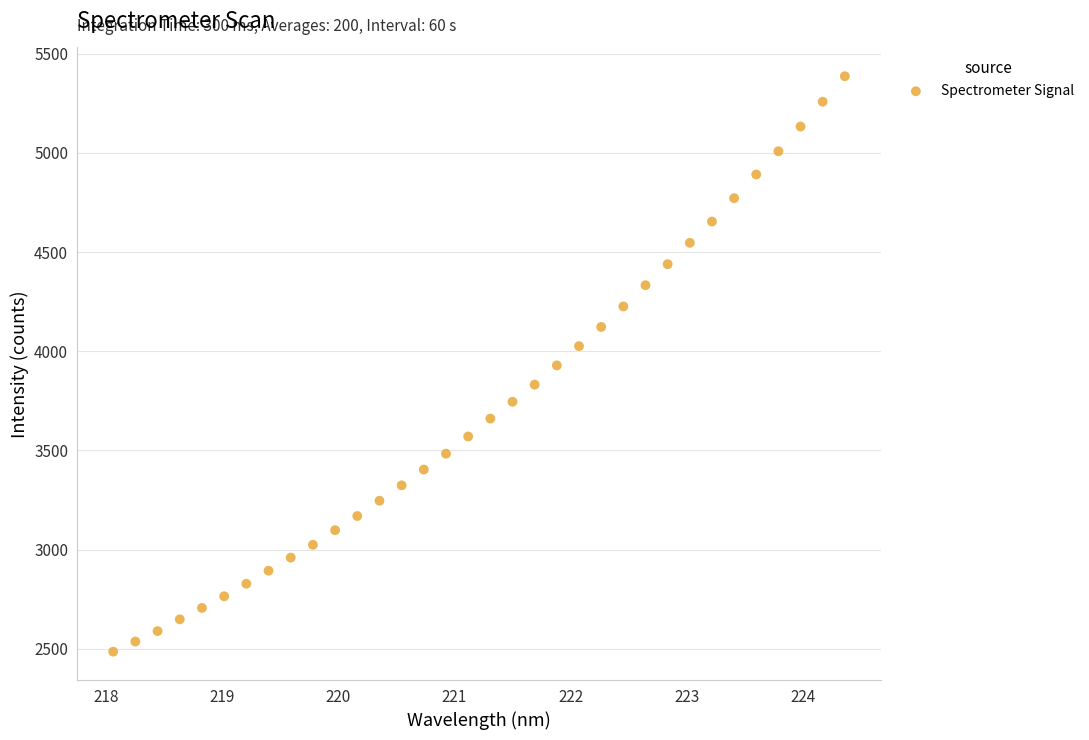

What is the range of X values (max minus min)?

6.3